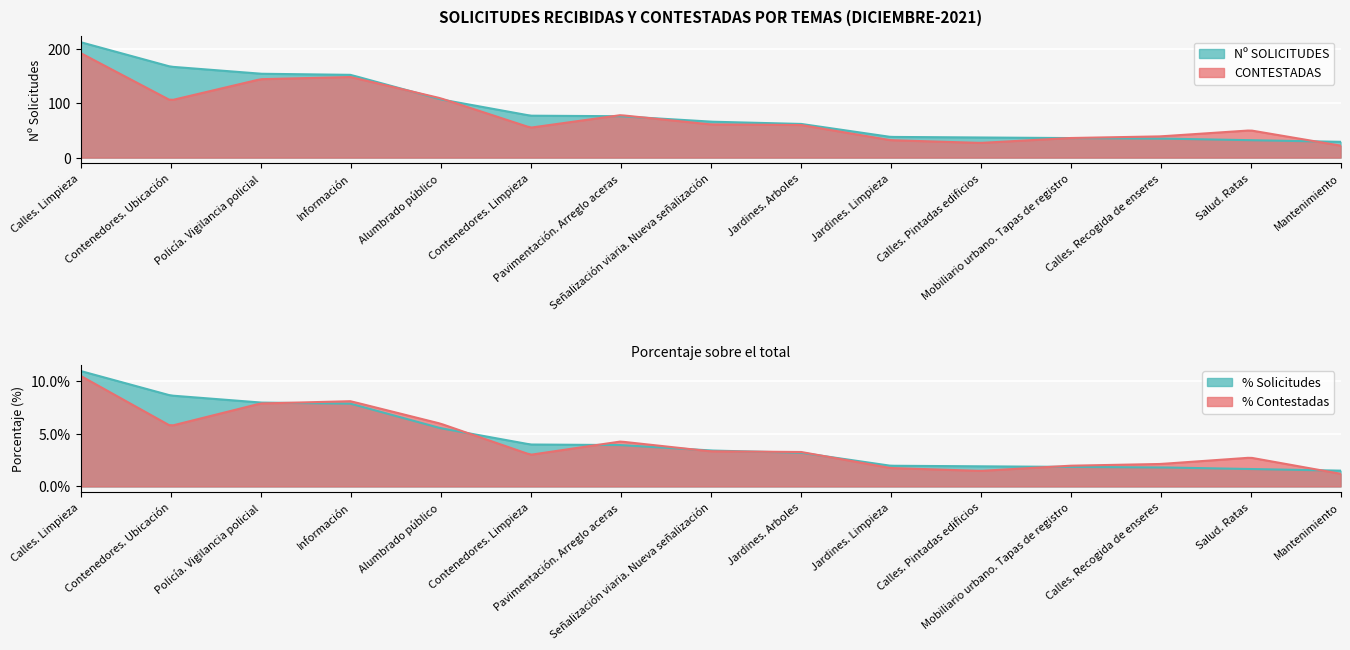

List the series in order of their overall mean, highest first.

Nº SOLICITUDES, CONTESTADAS